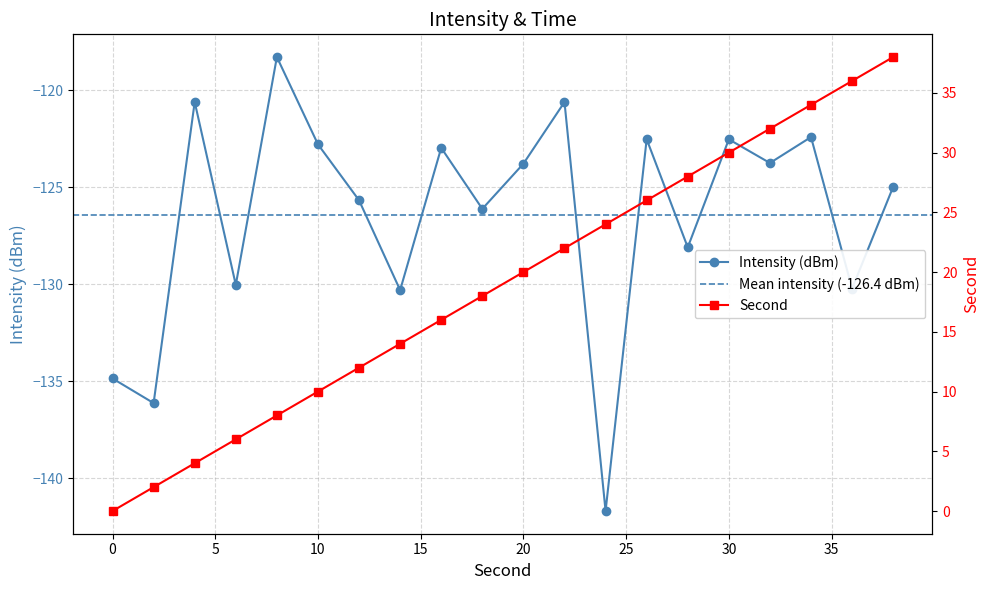

At how many categories does at least one series exceed -69?

20